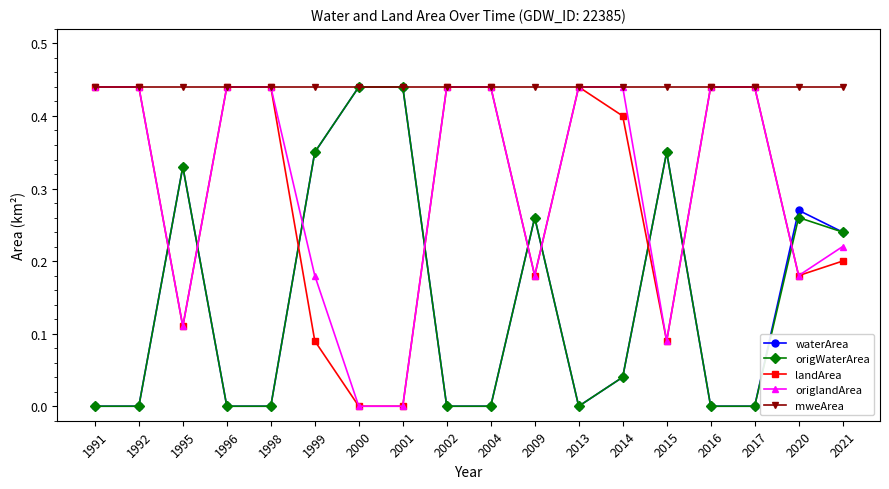

What is the sum of the waterArea values at 2000 and 2021?

0.7